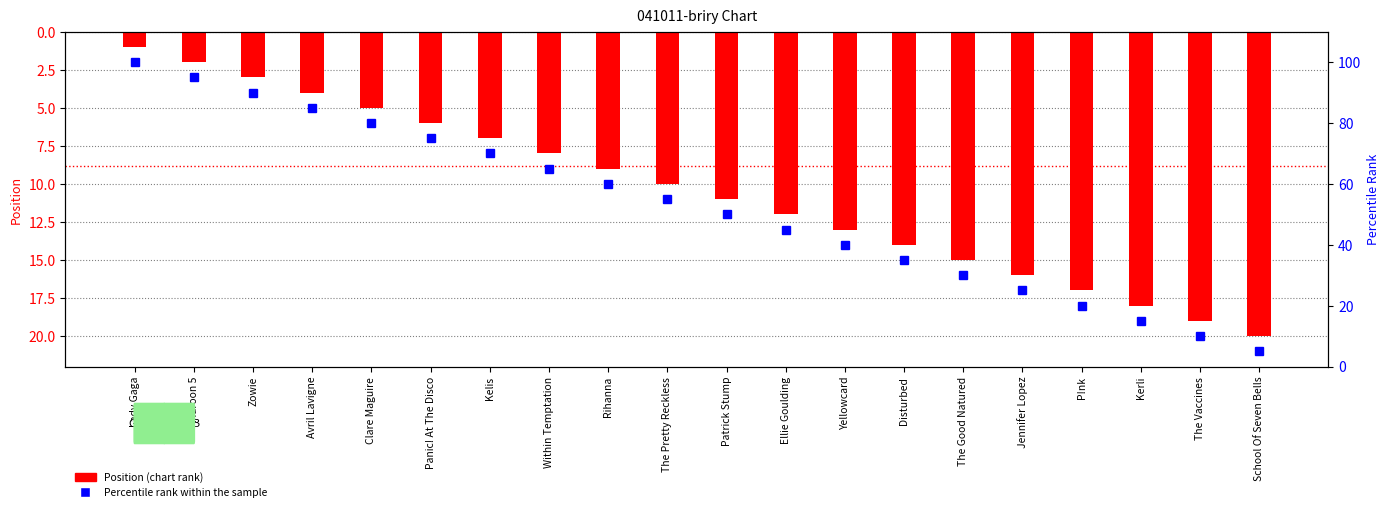

How many values in the Position (chart rank) series exceed 11?

9